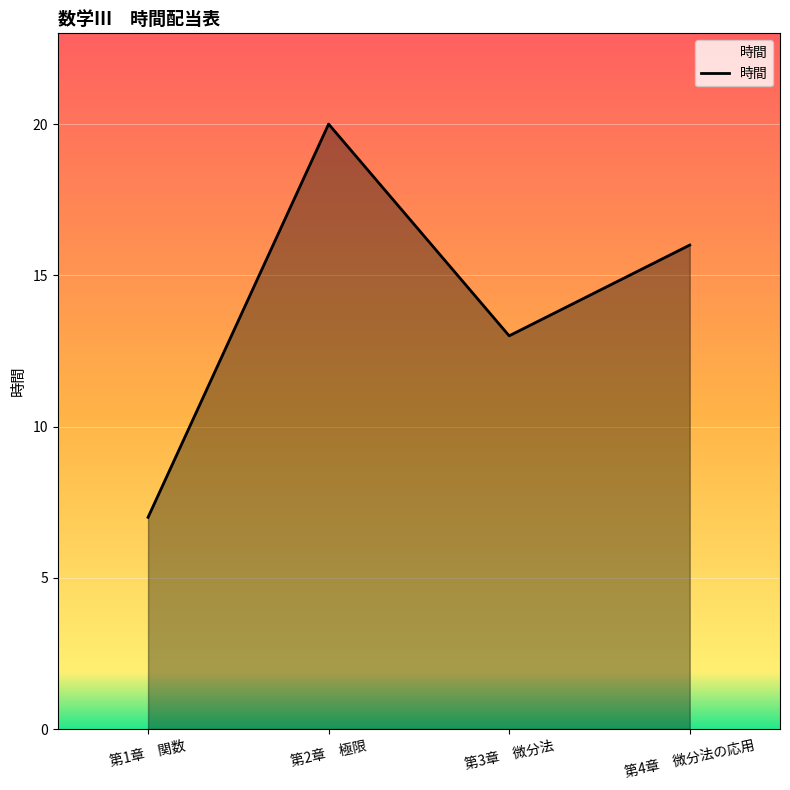

How many lines are shown in the chart?

1